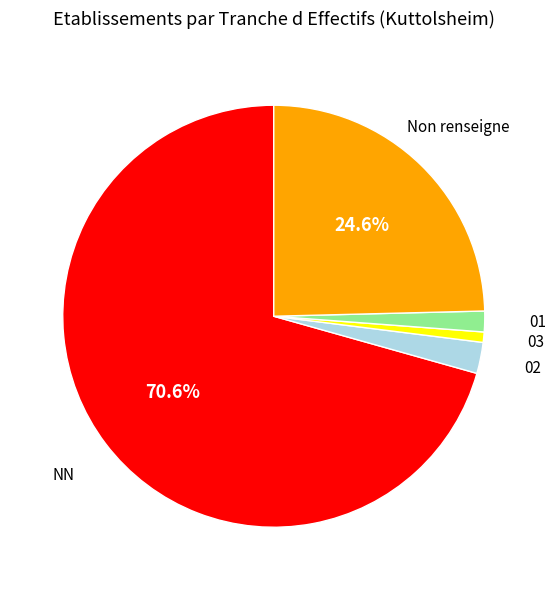

To the nearest percent, what percentage of the pie is 03?

1%